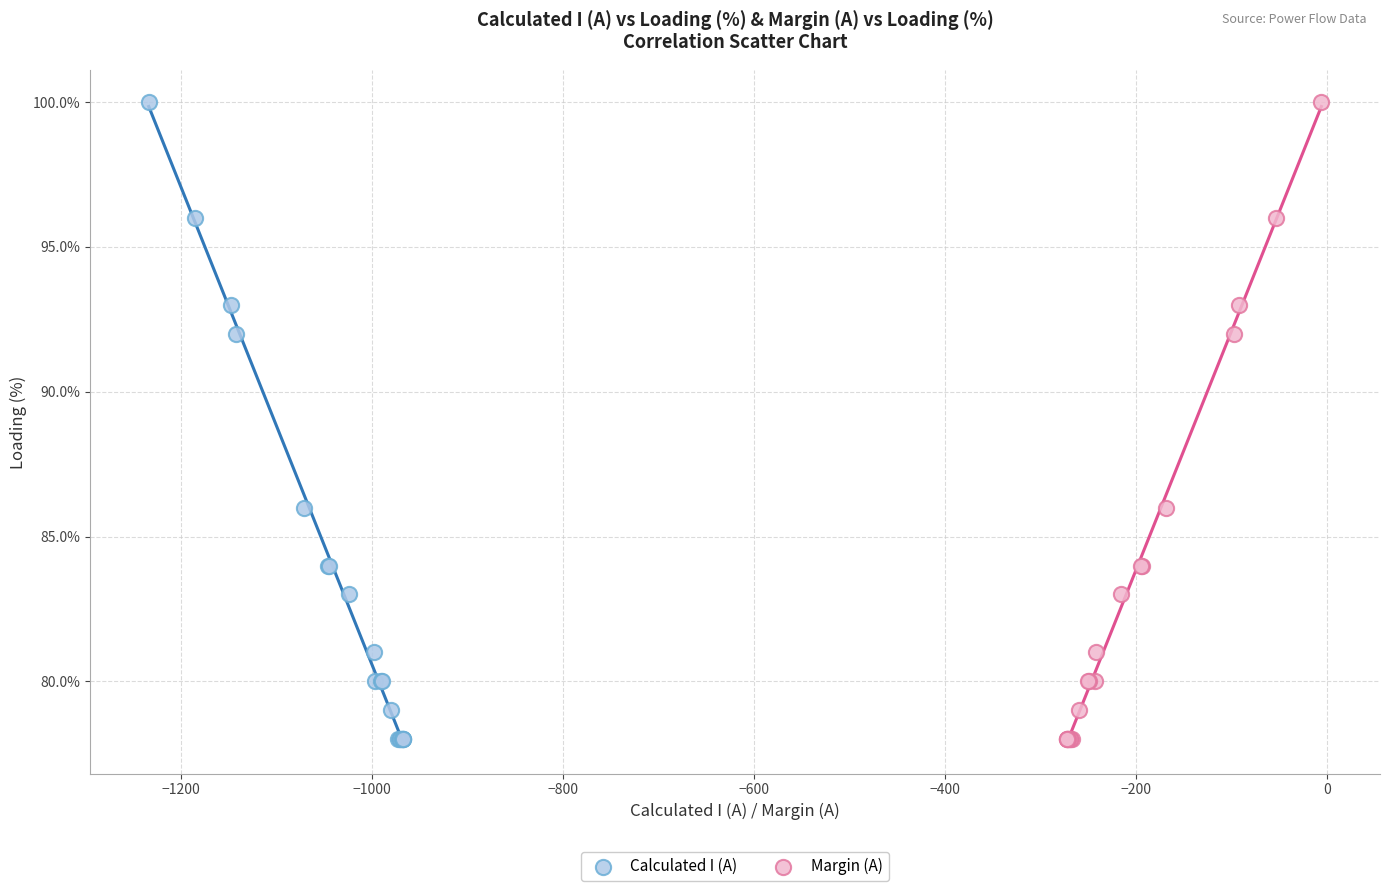

What are all the series names shown in the legend?

Calculated I (A), Margin (A)